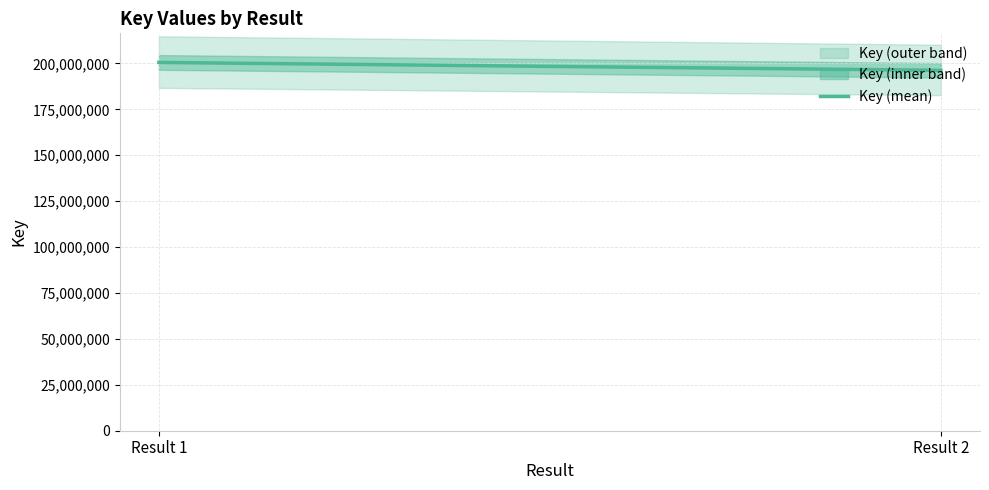

What is the difference between the maximum and minimum values?

4299273